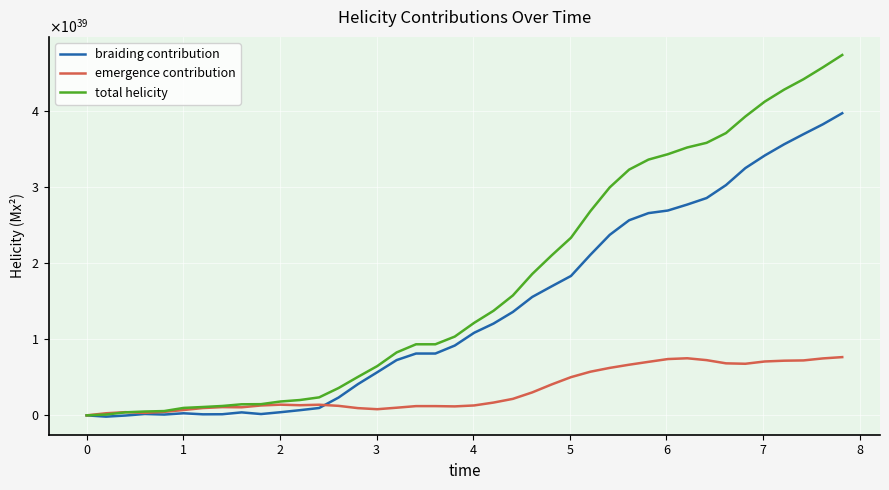

Does the chart display data point markers on the line(s)?

No